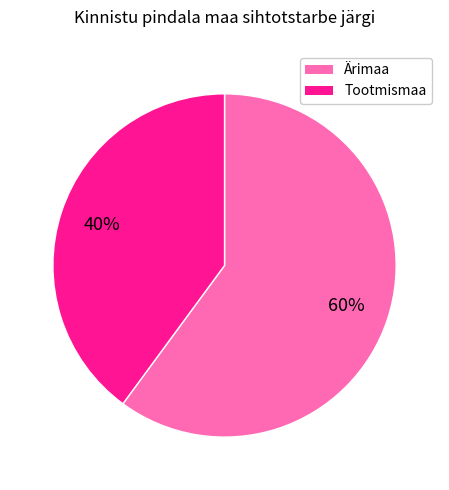

To the nearest percent, what percentage of the pie is Tootmismaa?

40%